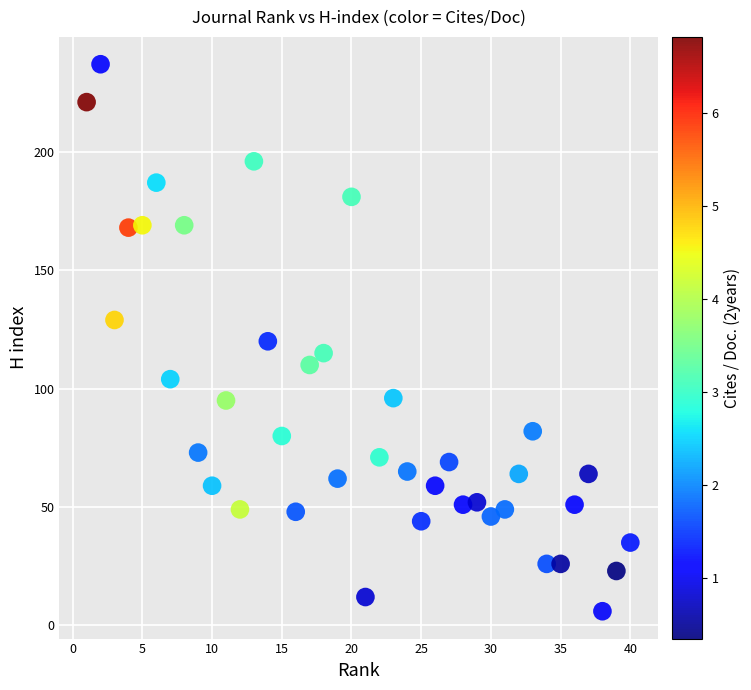

What is the range of Y values (max minus min)?

231